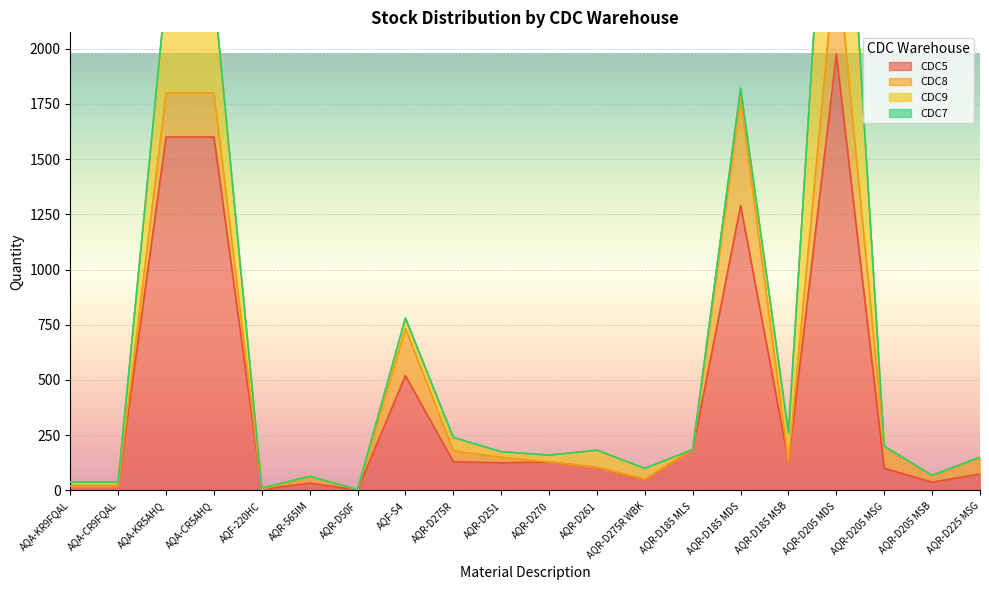

At how many categories does at least one series exceed 915?

4